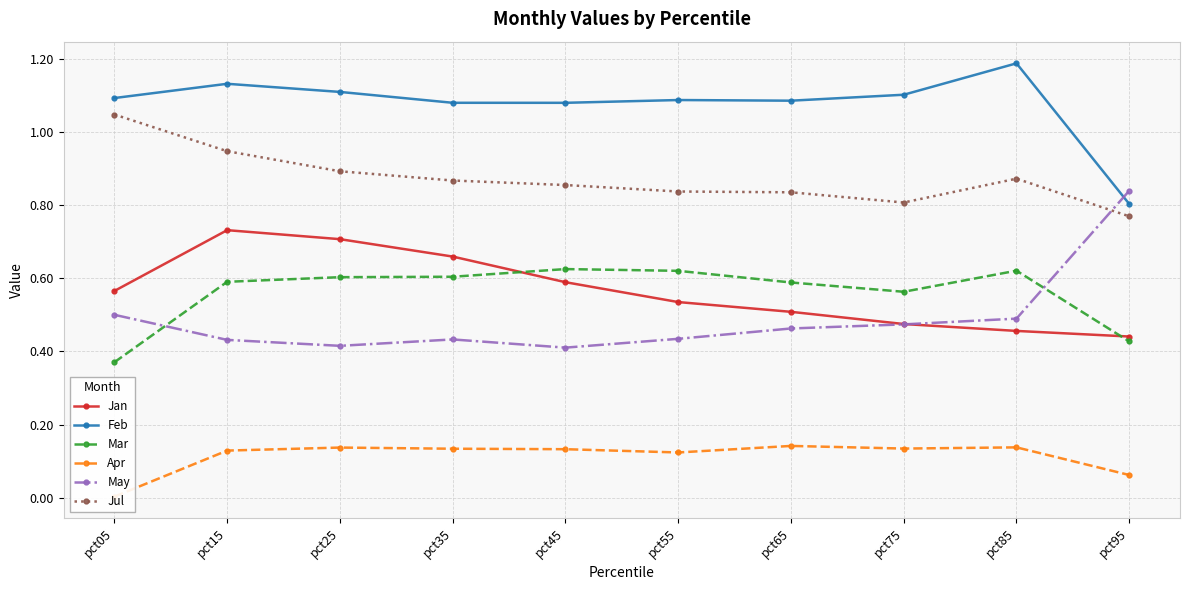

What is the value of the Feb point at the 8th from the left?

1.1